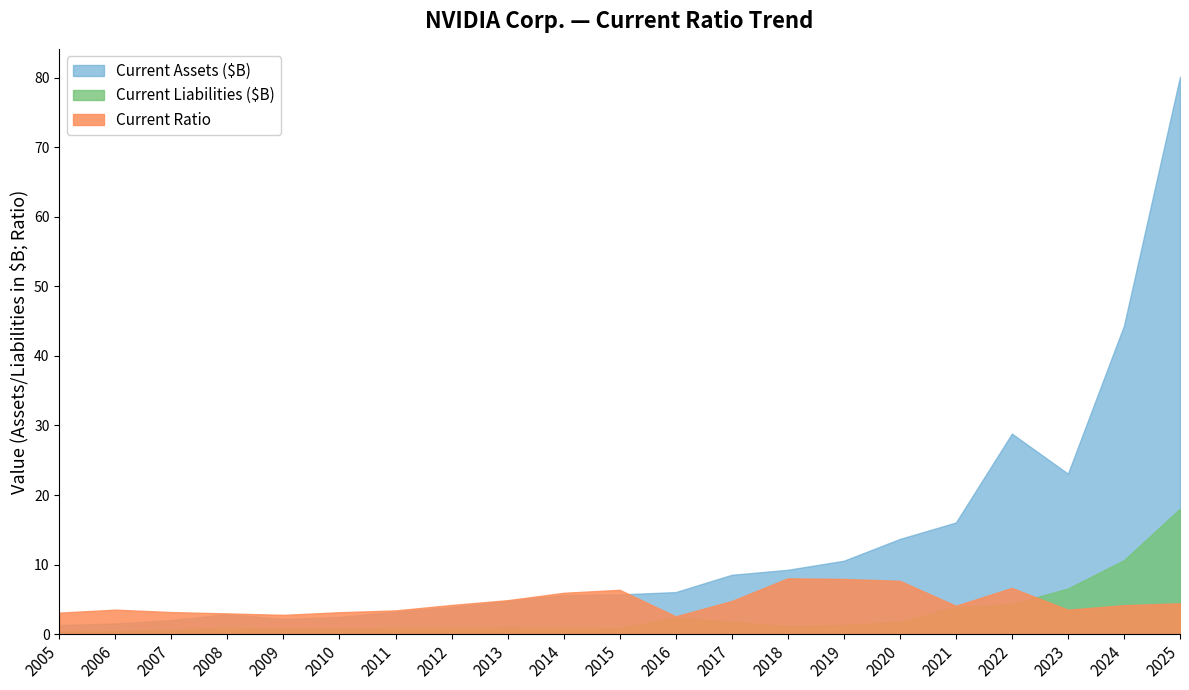

Rank the categories by Current Ratio value from lowest to highest.

2016, 2009, 2008, 2005, 2010, 2007, 2011, 2023, 2006, 2021, 2024, 2012, 2025, 2017, 2013, 2014, 2015, 2022, 2020, 2019, 2018